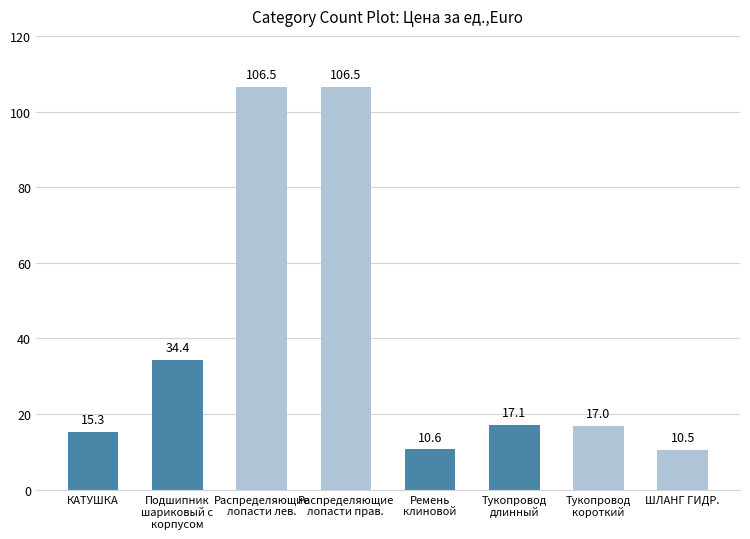

The value at ШЛАНГ ГИДР. is 3.7. True or false?

False